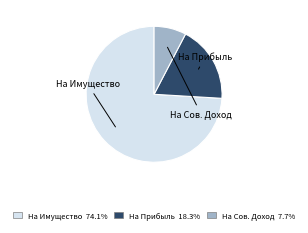

Does any single category account for the majority?

Yes